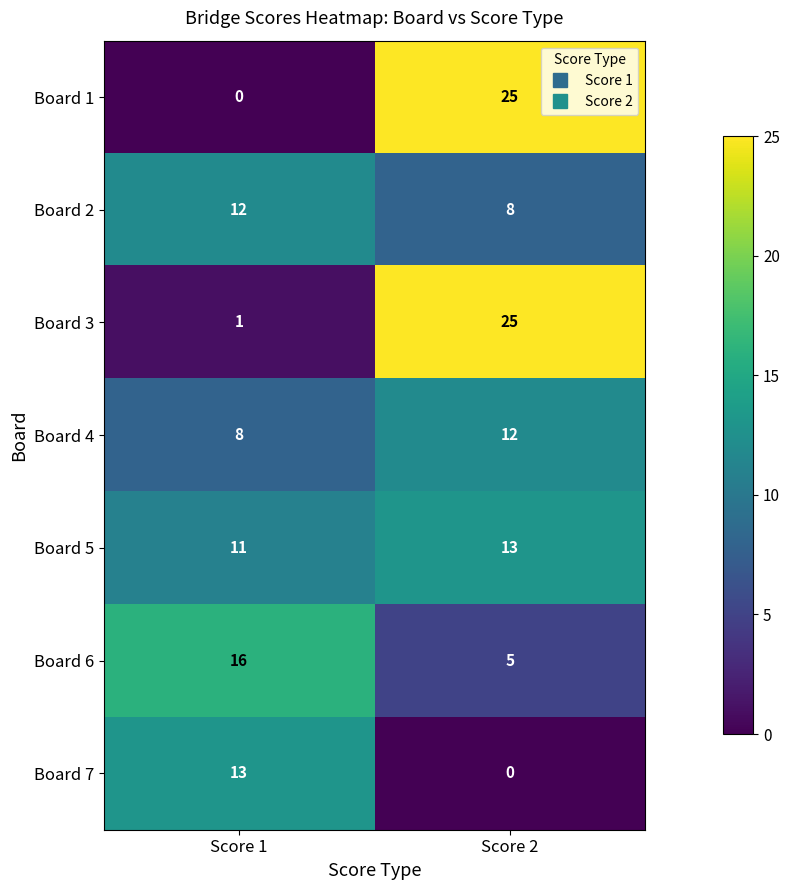

True or false: Board 2 has a value of 8 at Score 2.

True